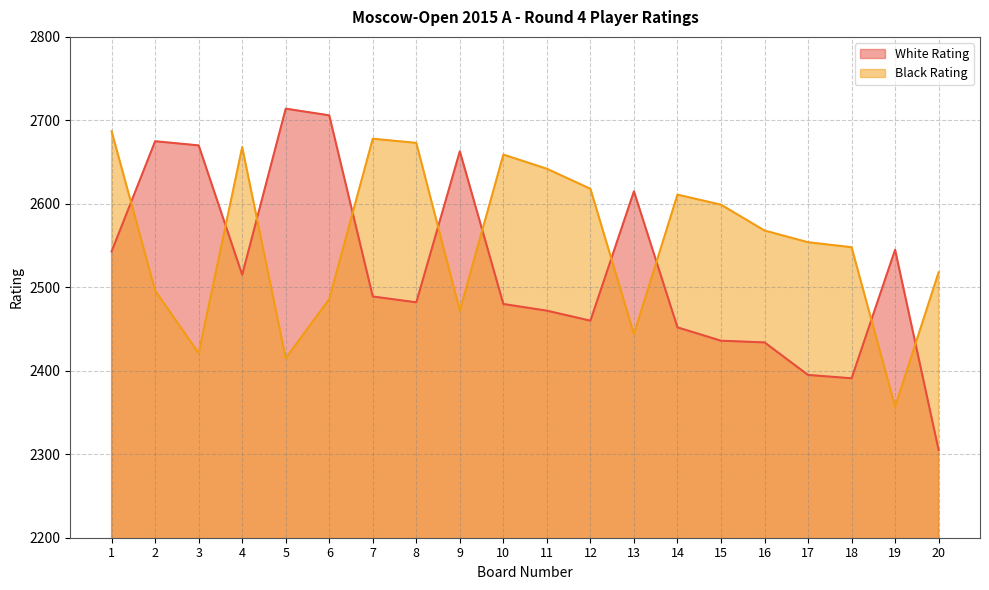

Does the chart display data point markers on the line(s)?

No